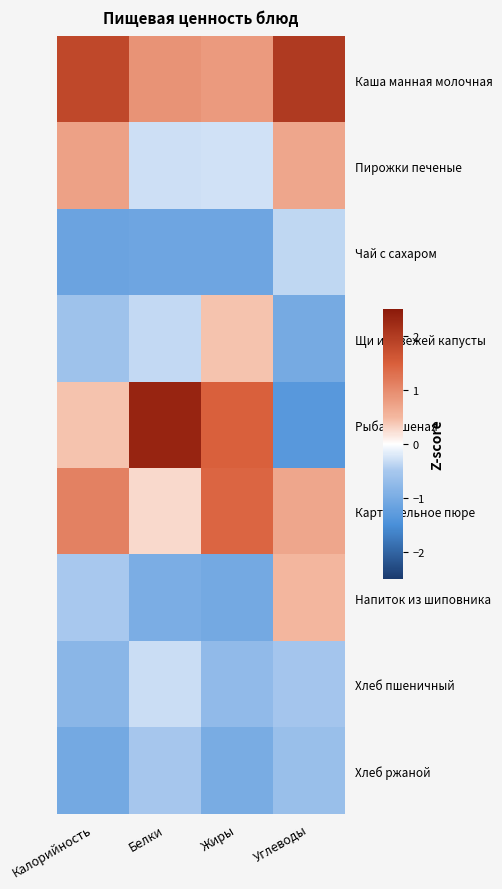

Reading left to right, what are all the values shown in this chart?

Каша манная молочная: Калорийность=1.8	Белки=0.9	Жиры=0.8	Углеводы=2.0
Пирожки печеные: Калорийность=0.8	Белки=-0.3	Жиры=-0.3	Углеводы=0.7
Чай с сахаром: Калорийность=-1.1	Белки=-1.1	Жиры=-1.1	Углеводы=-0.4
Щи из свежей капусты: Калорийность=-0.6	Белки=-0.3	Жиры=0.4	Углеводы=-1.0
Рыба тушеная: Калорийность=0.4	Белки=2.3	Жиры=1.5	Углеводы=-1.3
Картофельное пюре: Калорийность=1.1	Белки=0.3	Жиры=1.4	Углеводы=0.7
Напиток из шиповника: Калорийность=-0.5	Белки=-1.0	Жиры=-1.0	Углеводы=0.5
Хлеб пшеничный: Калорийность=-0.8	Белки=-0.3	Жиры=-0.7	Углеводы=-0.5
Хлеб ржаной: Калорийность=-1.1	Белки=-0.5	Жиры=-1.0	Углеводы=-0.6